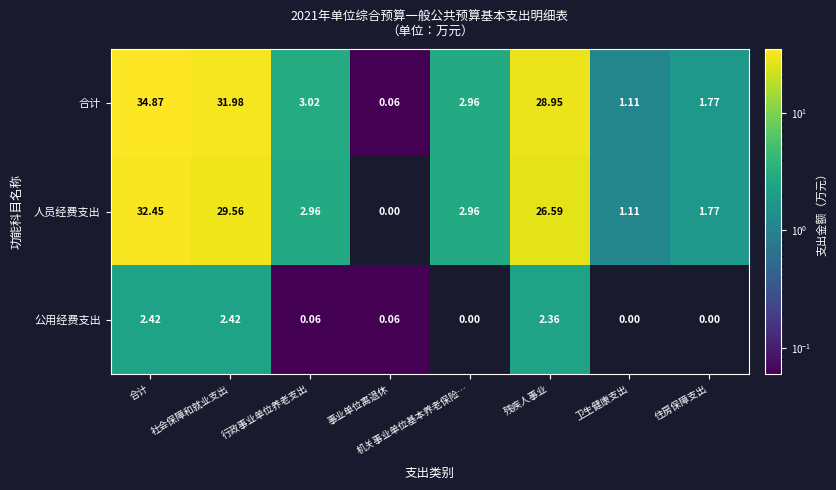

Is the value of 公用经费支出 at 卫生健康支出 greater than the value of 人员经费支出 at 住房保障支出?

No